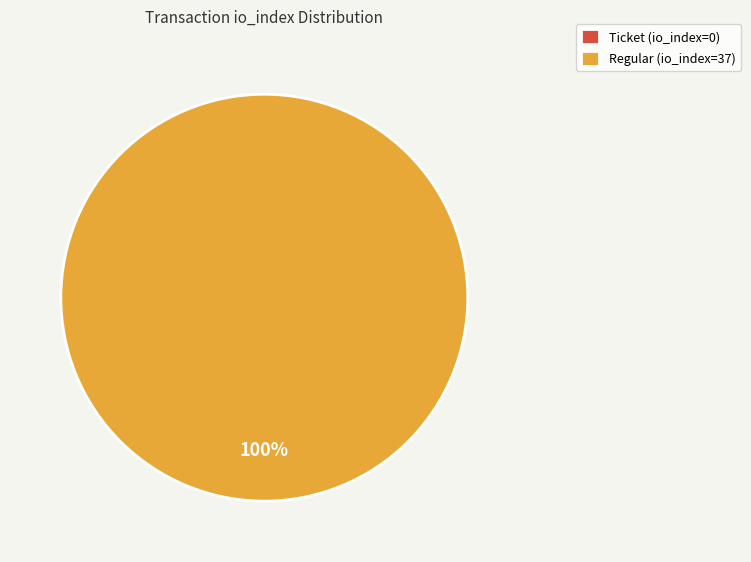

Is there a majority slice in this chart?

Yes